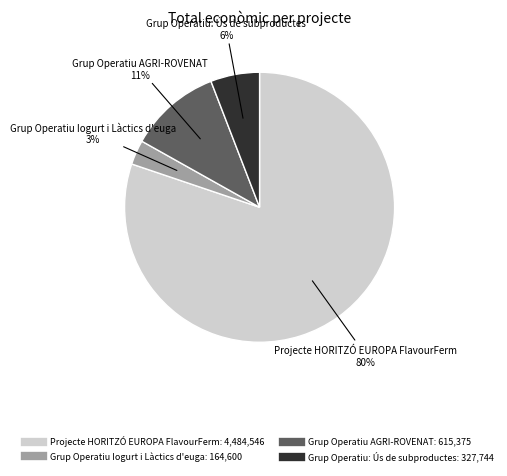

Do Projecte HORITZÓ EUROPA FlavourFerm and Grup Operatiu AGRI-ROVENAT together represent more than half of the pie?

Yes